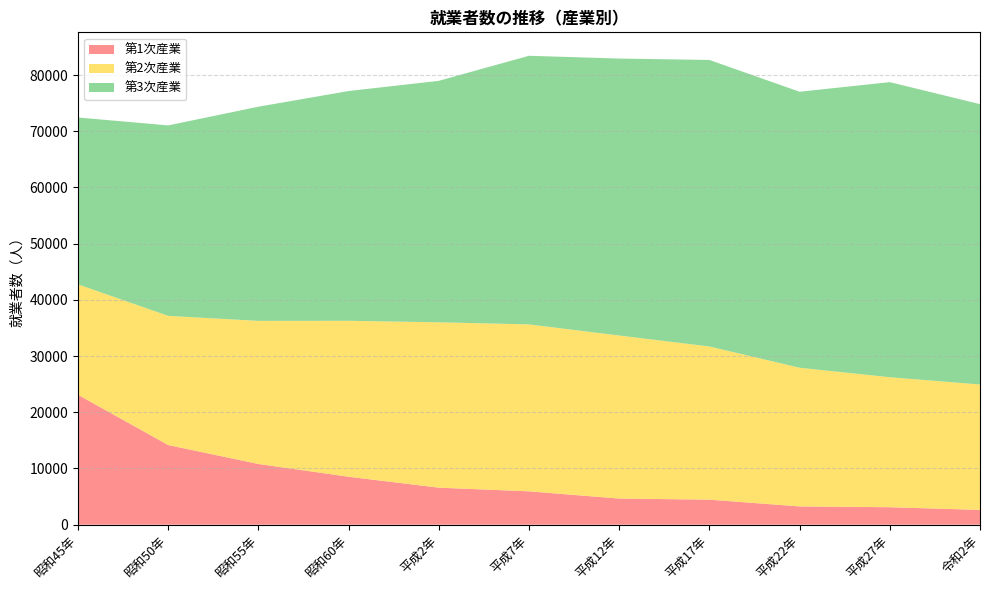

Reading left to right, transcribe all the data shown in this chart.

第1次産業: 23109	14165	10799	8526	6584	5930	4646	4453	3244	3105	2626
第2次産業: 19647	22988	25463	27749	29424	29706	29010	27251	24679	23127	22316
第3次産業: 29695	33890	38111	40885	42967	47796	49281	50986	49110	52511	49884